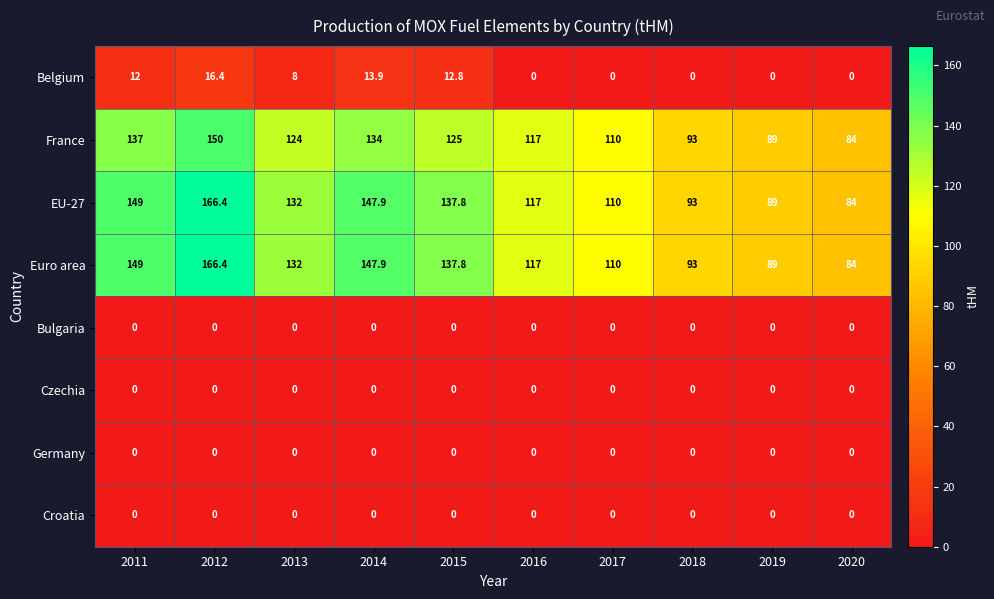

How many series are shown in this chart?

8